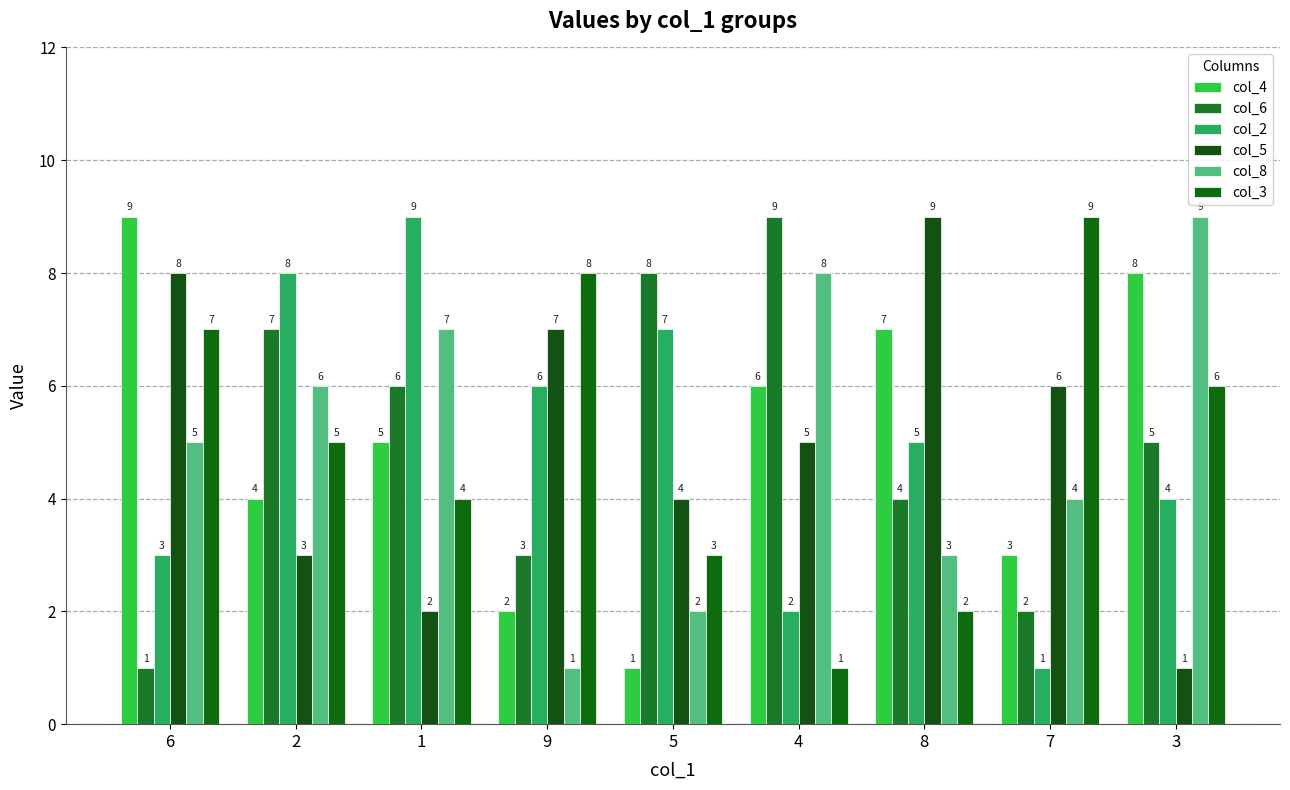

Is it true that col_3 equals 6 at 7?

False